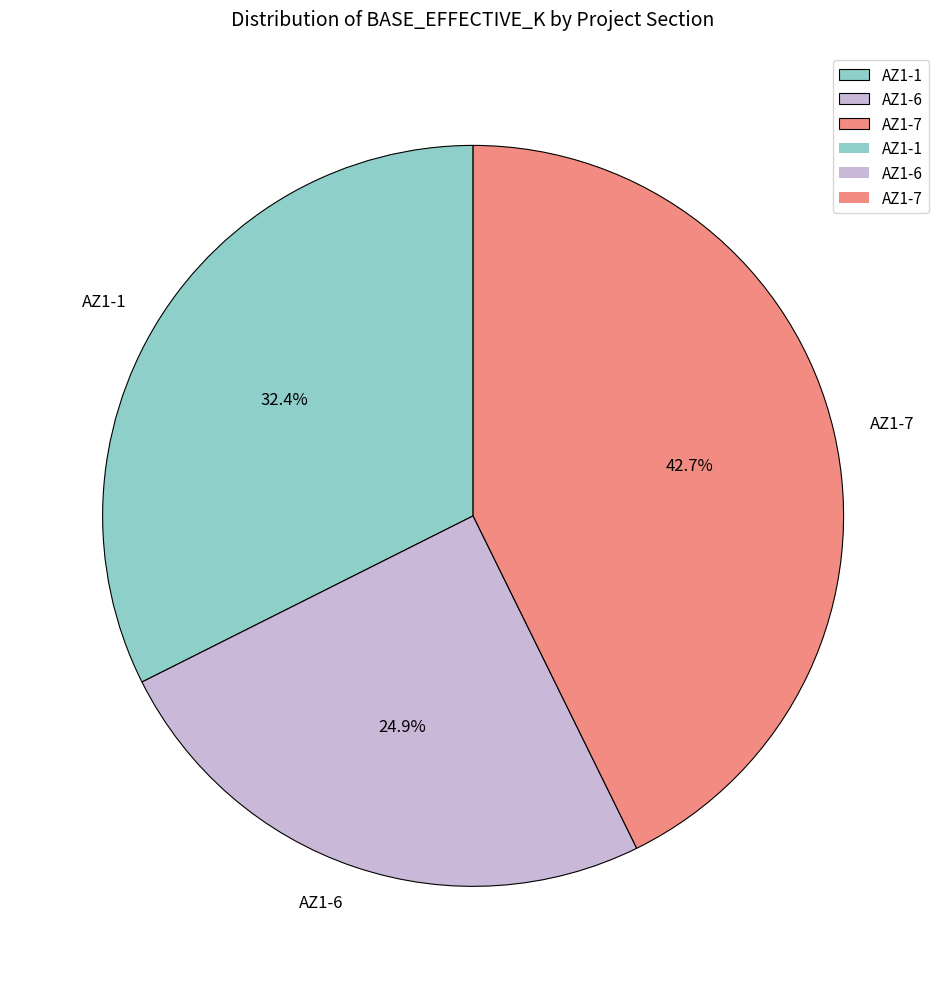

How many segments does this pie chart have?

3